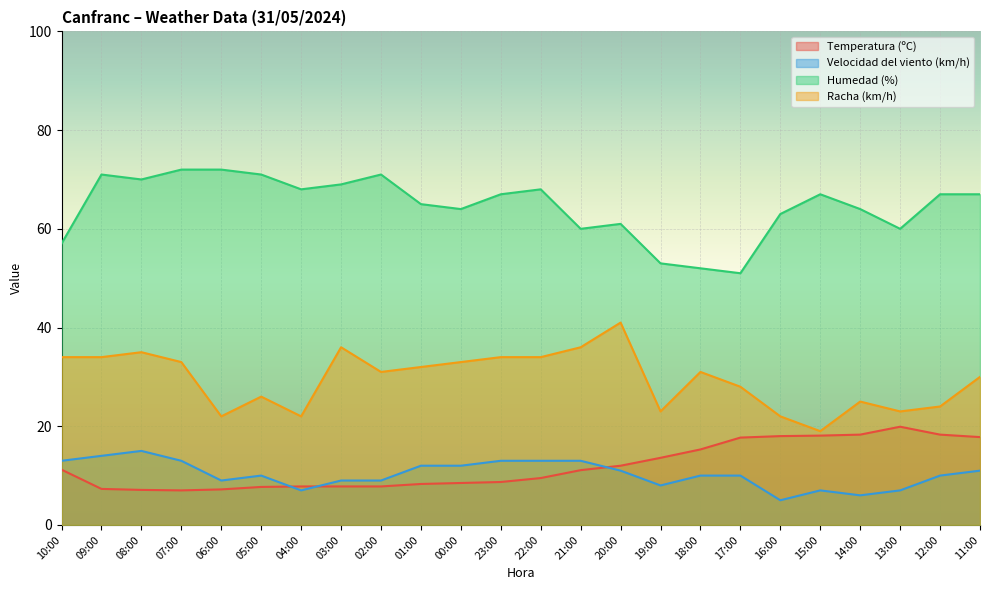

At how many categories does at least one series exceed 15?

24